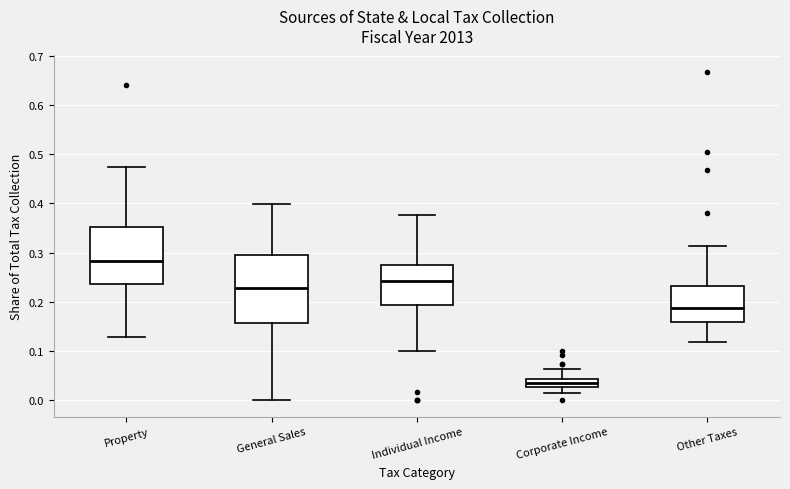

Where does the upper whisker of the box for General Sales end on the y-axis? The values are not printed on the chart, so give them approximately, as read against the axis.

0.40